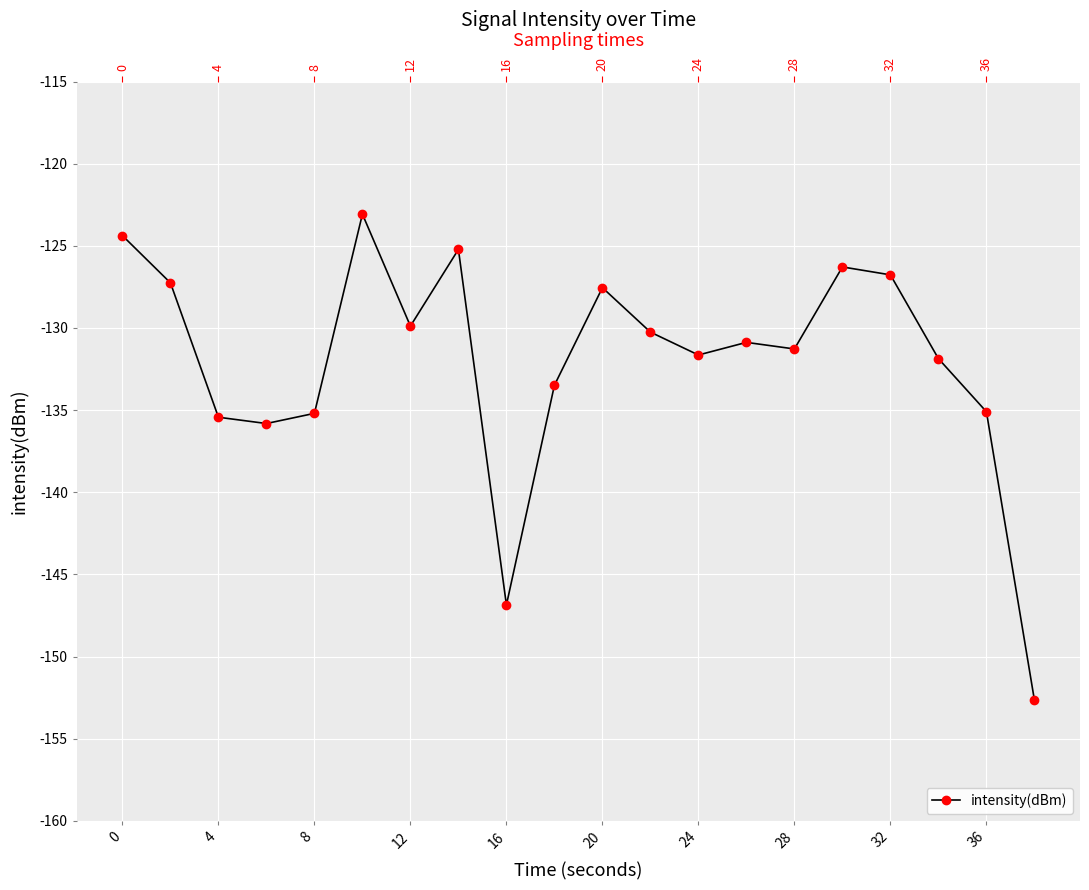

What is the difference between the second highest and second lowest values?

22.5